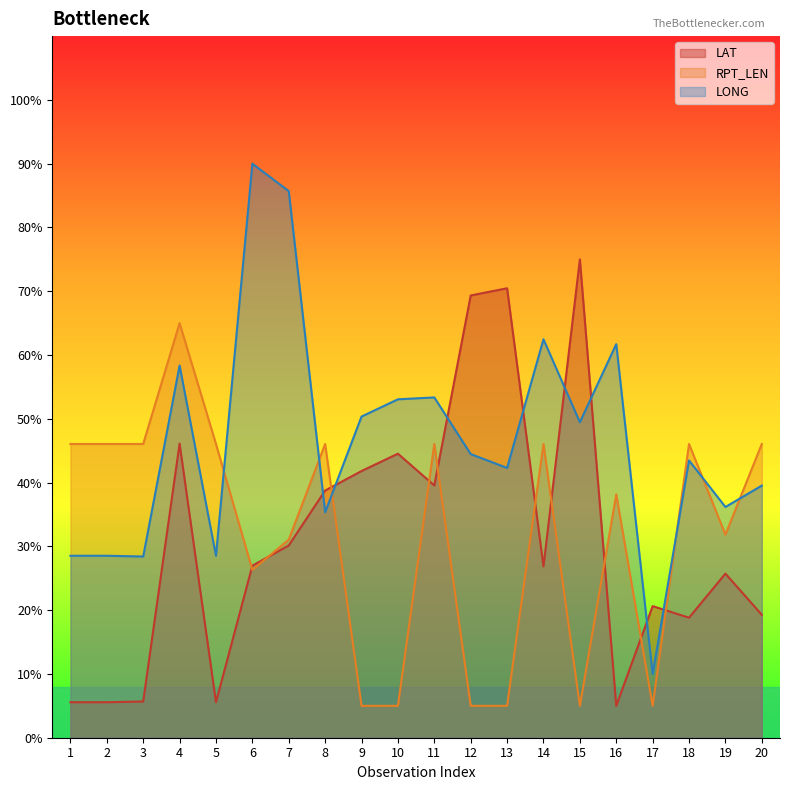

The RPT_LEN series shows 38.2 at 16. True or false?

True